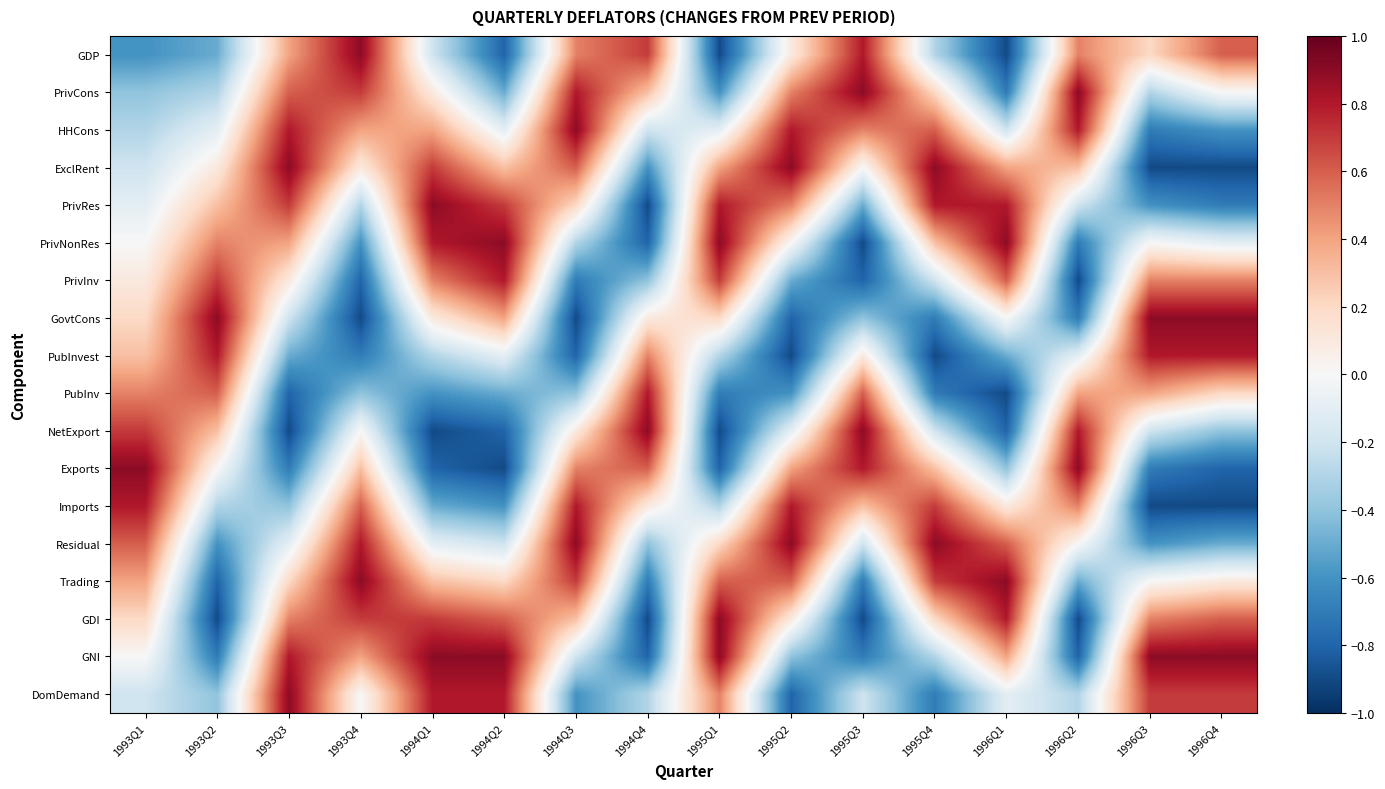

Reading left to right, list all the values displayed in this chart.

GDP: 1993Q1=-0.6	1993Q2=-0.5	1993Q3=0.4	1993Q4=0.9	1994Q1=-0.2	1994Q2=-0.8	1994Q3=0.5	1994Q4=0.7	1995Q1=-0.9	1995Q2=0.1	1995Q3=0.8	1995Q4=-0.3	1996Q1=-0.9	1996Q2=0.5	1996Q3=0.2	1996Q4=0.6
PrivCons: 1993Q1=-0.4	1993Q2=-0.3	1993Q3=0.6	1993Q4=0.7	1994Q1=0.1	1994Q2=-0.5	1994Q3=0.8	1994Q4=0.3	1995Q1=-0.6	1995Q2=0.5	1995Q3=0.9	1995Q4=0.2	1996Q1=-0.7	1996Q2=0.9	1996Q3=-0.3	1996Q4=0.0
HHCons: 1993Q1=-0.3	1993Q2=-0.1	1993Q3=0.8	1993Q4=0.4	1994Q1=0.4	1994Q2=-0.1	1994Q3=0.9	1994Q4=-0.2	1995Q1=-0.1	1995Q2=0.8	1995Q3=0.5	1995Q4=0.6	1996Q1=-0.2	1996Q2=0.8	1996Q3=-0.7	1996Q4=-0.6
ExclRent: 1993Q1=-0.2	1993Q2=0.1	1993Q3=0.9	1993Q4=0.1	1994Q1=0.7	1994Q2=0.3	1994Q3=0.6	1994Q4=-0.6	1995Q1=0.4	1995Q2=0.9	1995Q3=0.0	1995Q4=0.9	1996Q1=0.4	1996Q2=0.3	1996Q3=-0.9	1996Q4=-0.9
PrivRes: 1993Q1=-0.1	1993Q2=0.3	1993Q3=0.7	1993Q4=-0.3	1994Q1=0.9	1994Q2=0.7	1994Q3=0.2	1994Q4=-0.9	1995Q1=0.8	1995Q2=0.5	1995Q3=-0.5	1995Q4=0.8	1996Q1=0.8	1996Q2=-0.2	1996Q3=-0.6	1996Q4=-0.7
PrivNonRes: 1993Q1=0.0	1993Q2=0.5	1993Q3=0.4	1993Q4=-0.6	1994Q1=0.8	1994Q2=0.9	1994Q3=-0.3	1994Q4=-0.8	1995Q1=0.9	1995Q2=0.0	1995Q3=-0.9	1995Q4=0.3	1996Q1=0.9	1996Q2=-0.7	1996Q3=0.0	1996Q4=-0.1
PrivInv: 1993Q1=0.1	1993Q2=0.7	1993Q3=0.1	1993Q4=-0.8	1994Q1=0.5	1994Q2=0.8	1994Q3=-0.7	1994Q4=-0.4	1995Q1=0.7	1995Q2=-0.5	1995Q3=-0.8	1995Q4=-0.2	1996Q1=0.6	1996Q2=-0.9	1996Q3=0.5	1996Q4=0.5
GovtCons: 1993Q1=0.2	1993Q2=0.9	1993Q3=-0.2	1993Q4=-0.9	1994Q1=0.1	1994Q2=0.4	1994Q3=-0.9	1994Q4=0.1	1995Q1=0.2	1995Q2=-0.8	1995Q3=-0.4	1995Q4=-0.7	1996Q1=0.0	1996Q2=-0.7	1996Q3=0.9	1996Q4=0.9
PubInvest: 1993Q1=0.3	1993Q2=0.8	1993Q3=-0.5	1993Q4=-0.7	1994Q1=-0.3	1994Q2=-0.1	1994Q3=-0.8	1994Q4=0.5	1995Q1=-0.3	1995Q2=-0.9	1995Q3=0.1	1995Q4=-0.9	1996Q1=-0.5	1996Q2=-0.1	1996Q3=0.8	1996Q4=0.8
PubInv: 1993Q1=0.5	1993Q2=0.6	1993Q3=-0.8	1993Q4=-0.4	1994Q1=-0.6	1994Q2=-0.5	1994Q3=-0.4	1994Q4=0.8	1995Q1=-0.7	1995Q2=-0.6	1995Q3=0.6	1995Q4=-0.7	1996Q1=-0.9	1996Q2=0.4	1996Q3=0.4	1996Q4=0.2
NetExport: 1993Q1=0.7	1993Q2=0.3	1993Q3=-0.9	1993Q4=0.0	1994Q1=-0.9	1994Q2=-0.8	1994Q3=0.1	1994Q4=0.9	1995Q1=-0.9	1995Q2=-0.1	1995Q3=0.9	1995Q4=-0.2	1996Q1=-0.8	1996Q2=0.8	1996Q3=-0.2	1996Q4=-0.4
Exports: 1993Q1=0.9	1993Q2=0.0	1993Q3=-0.7	1993Q4=0.3	1994Q1=-0.8	1994Q2=-0.9	1994Q3=0.5	1994Q4=0.6	1995Q1=-0.8	1995Q2=0.4	1995Q3=0.8	1995Q4=0.3	1996Q1=-0.4	1996Q2=0.9	1996Q3=-0.7	1996Q4=-0.8
Imports: 1993Q1=0.8	1993Q2=-0.3	1993Q3=-0.4	1993Q4=0.6	1994Q1=-0.5	1994Q2=-0.6	1994Q3=0.8	1994Q4=0.1	1995Q1=-0.3	1995Q2=0.8	1995Q3=0.3	1995Q4=0.7	1996Q1=0.1	1996Q2=0.5	1996Q3=-0.9	1996Q4=-0.9
Residual: 1993Q1=0.6	1993Q2=-0.6	1993Q3=-0.1	1993Q4=0.8	1994Q1=-0.1	1994Q2=-0.2	1994Q3=0.9	1994Q4=-0.4	1995Q1=0.2	1995Q2=0.9	1995Q3=-0.2	1995Q4=0.9	1996Q1=0.6	1996Q2=0.0	1996Q3=-0.6	1996Q4=-0.5
Trading: 1993Q1=0.4	1993Q2=-0.8	1993Q3=0.2	1993Q4=0.9	1994Q1=0.3	1994Q2=0.2	1994Q3=0.7	1994Q4=-0.7	1995Q1=0.6	1995Q2=0.6	1995Q3=-0.7	1995Q4=0.7	1996Q1=0.9	1996Q2=-0.5	1996Q3=0.0	1996Q4=0.1
GDI: 1993Q1=0.2	1993Q2=-0.9	1993Q3=0.5	1993Q4=0.7	1994Q1=0.7	1994Q2=0.6	1994Q3=0.3	1994Q4=-0.9	1995Q1=0.9	1995Q2=0.1	1995Q3=-0.9	1995Q4=0.2	1996Q1=0.8	1996Q2=-0.9	1996Q3=0.5	1996Q4=0.6
GNI: 1993Q1=0.0	1993Q2=-0.7	1993Q3=0.8	1993Q4=0.4	1994Q1=0.9	1994Q2=0.9	1994Q3=-0.2	1994Q4=-0.8	1995Q1=0.9	1995Q2=-0.4	1995Q3=-0.7	1995Q4=-0.3	1996Q1=0.4	1996Q2=-0.8	1996Q3=0.9	1996Q4=0.9
DomDemand: 1993Q1=-0.2	1993Q2=-0.4	1993Q3=0.9	1993Q4=0.0	1994Q1=0.8	1994Q2=0.8	1994Q3=-0.6	1994Q4=-0.3	1995Q1=0.5	1995Q2=-0.8	1995Q3=-0.2	1995Q4=-0.7	1996Q1=-0.1	1996Q2=-0.3	1996Q3=0.7	1996Q4=0.7